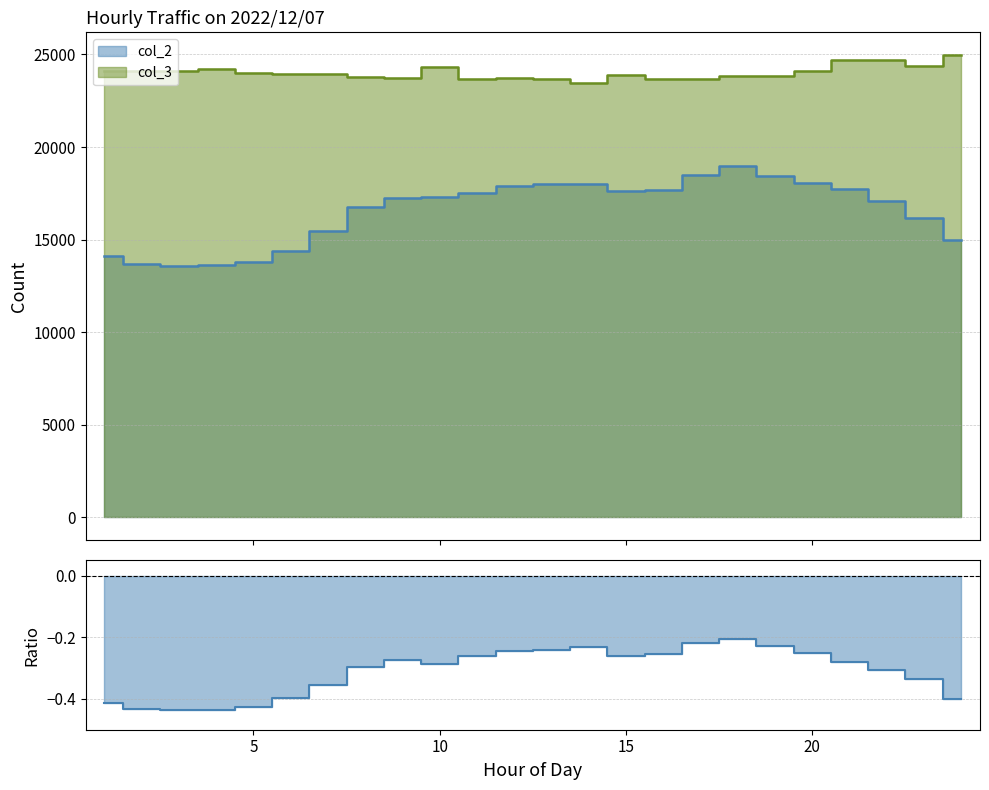

How many interior local valleys does the col_2 series have?

2